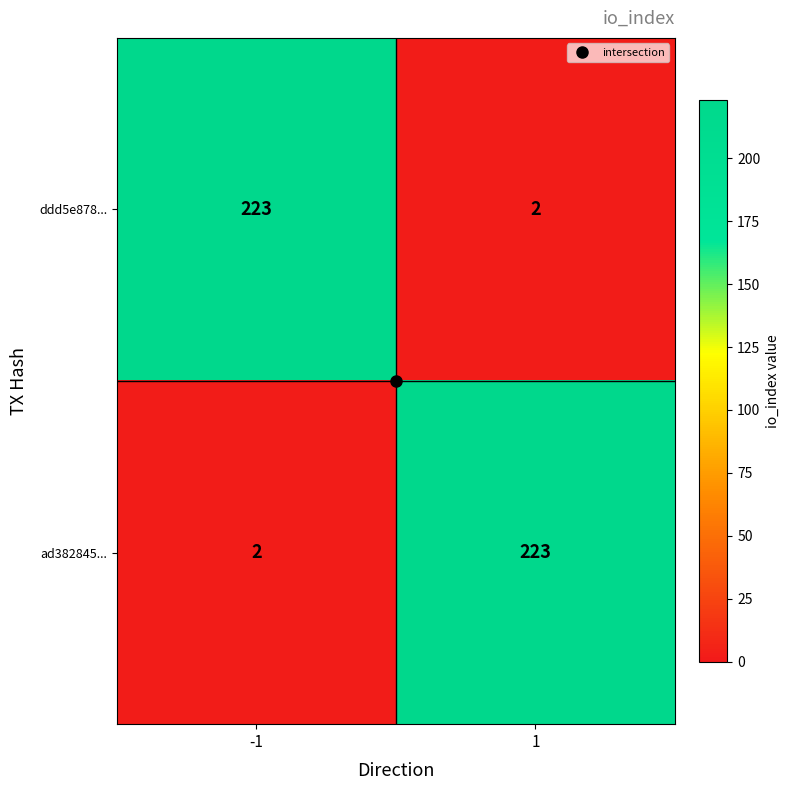

Is the value of ddd5e878... at 1 greater than the value of ad382845... at 1?

No